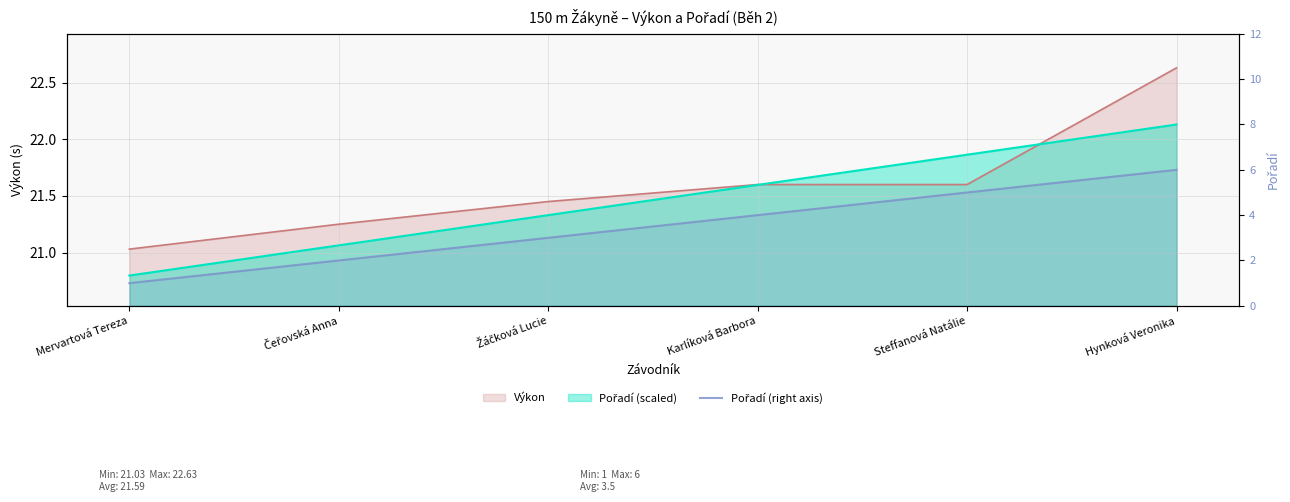

Count the number of categories in the chart.

6